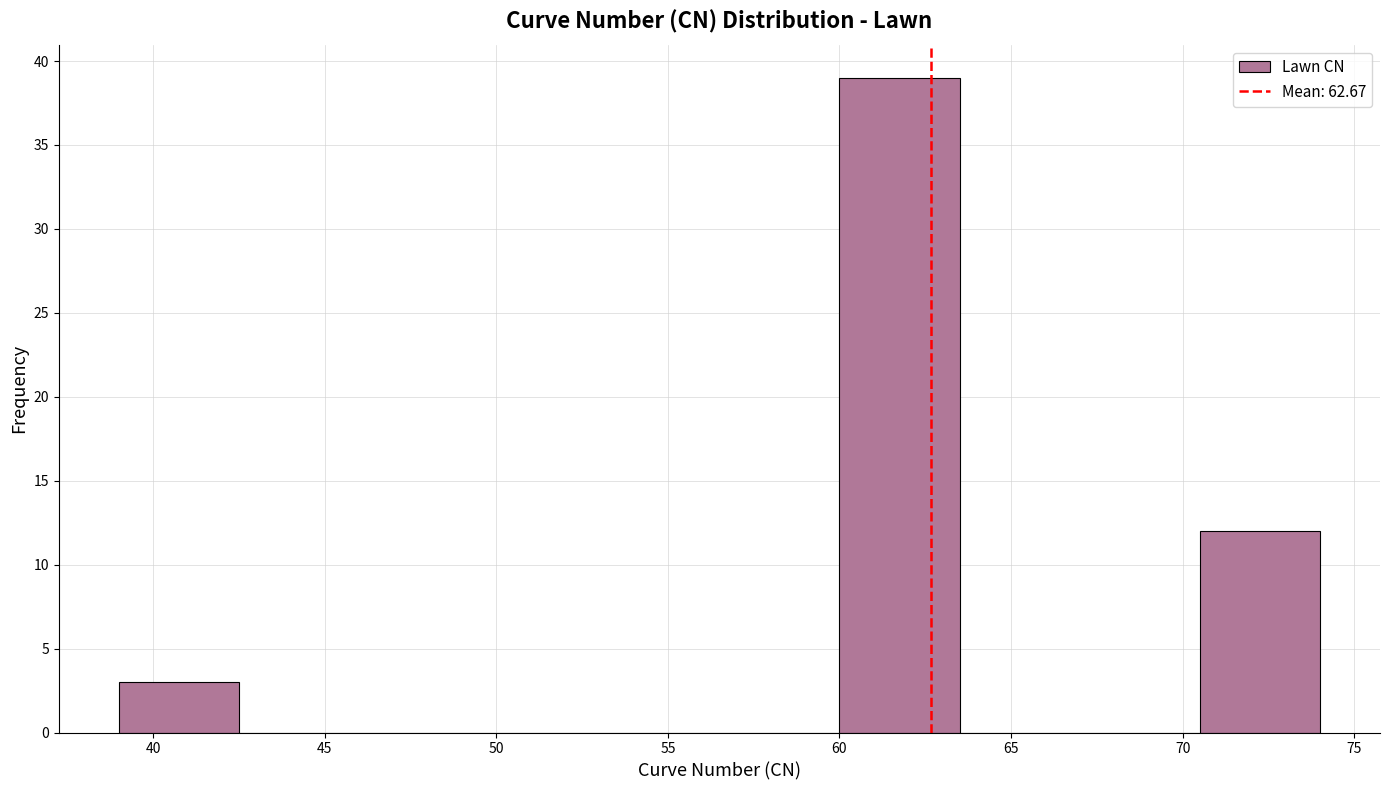

Reading left to right, list every bar in this chart as the range it spans on the x-axis followed by its height. The values are not printed on the chart, so give them approximately, as read against the axis.

39.0 to 42.5: 3
42.5 to 46.0: 0
46.0 to 49.5: 0
49.5 to 53.0: 0
53.0 to 56.5: 0
56.5 to 60.0: 0
60.0 to 63.5: 39
63.5 to 67.0: 0
67.0 to 70.5: 0
70.5 to 74.0: 12